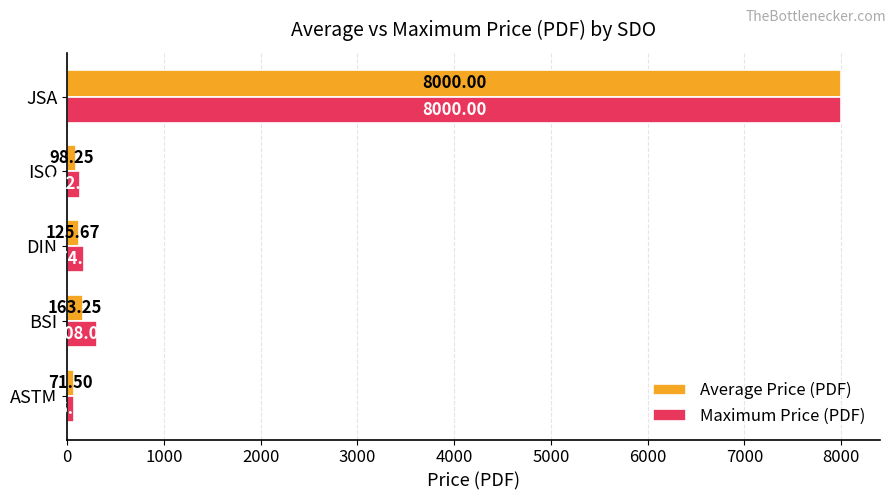

What is the difference between the highest and lowest values at ASTM?

4.5